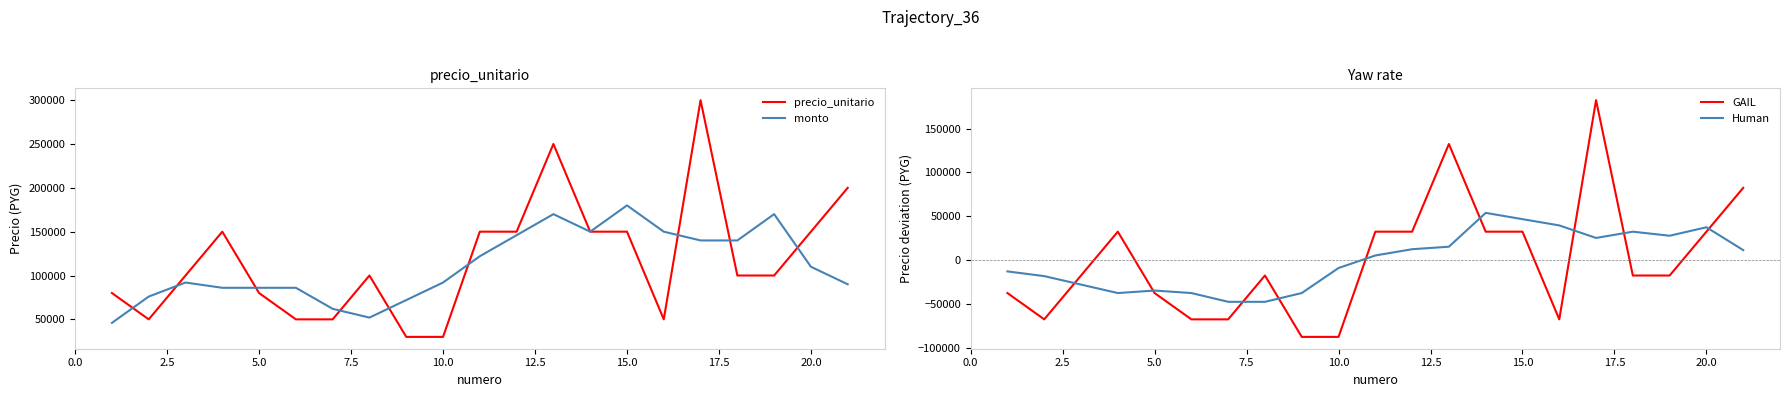

What is the minimum value for GAIL?

-87619.0